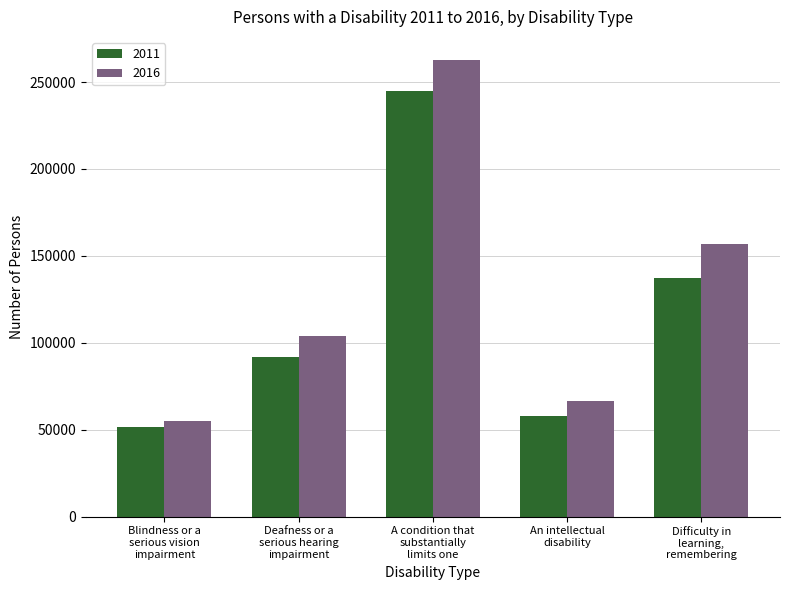

At A condition that
substantially
limits one, list the series in order from smallest to largest.

2011, 2016